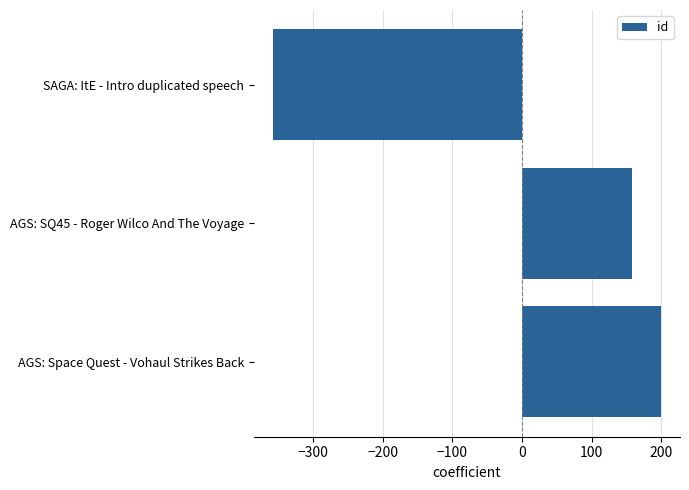

What is the difference between the values at SAGA: ItE - Intro duplicated speech and AGS: SQ45 - Roger Wilco And The Voyage?

515